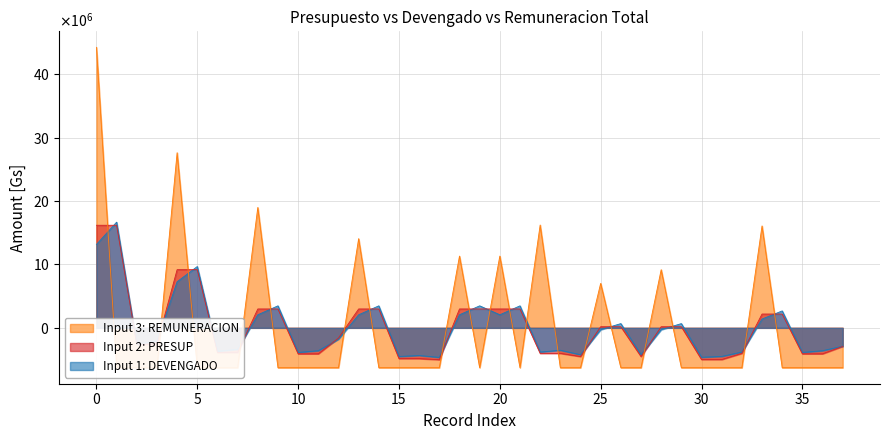

The DEVENGADO series shows -3530438.3 at 23. True or false?

True